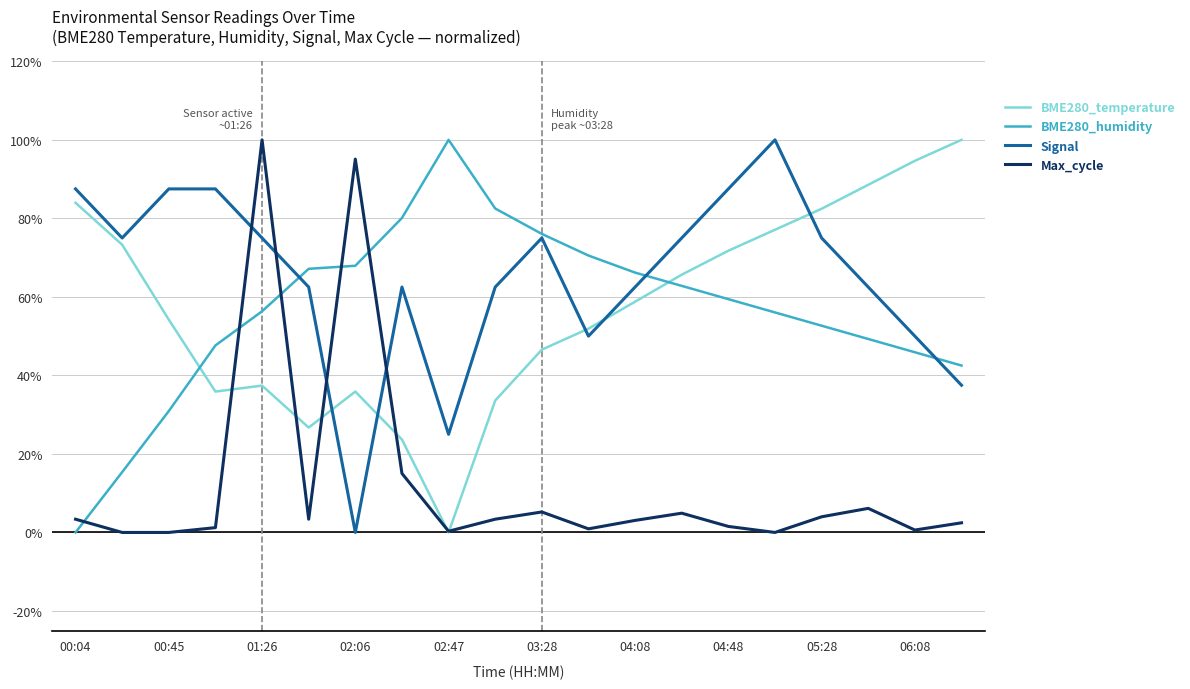

What is the highest value of the Signal series?

100.0